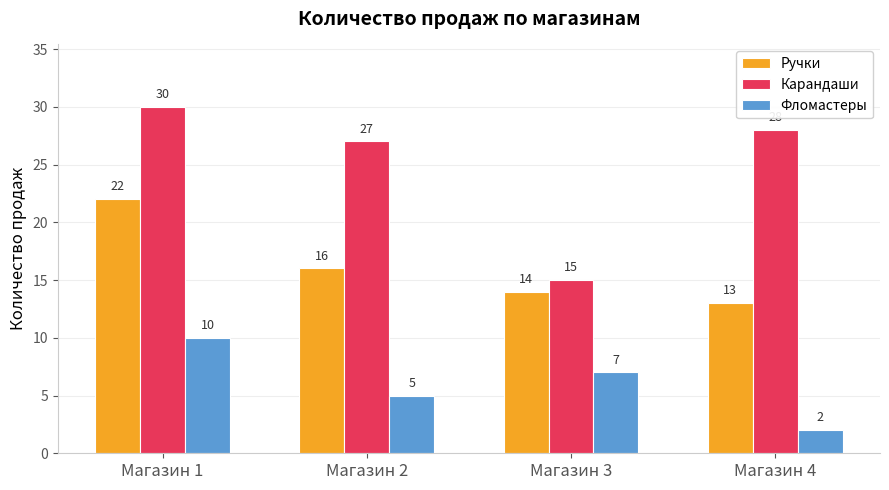

Which series has the largest range (max minus min)?

Карандаши